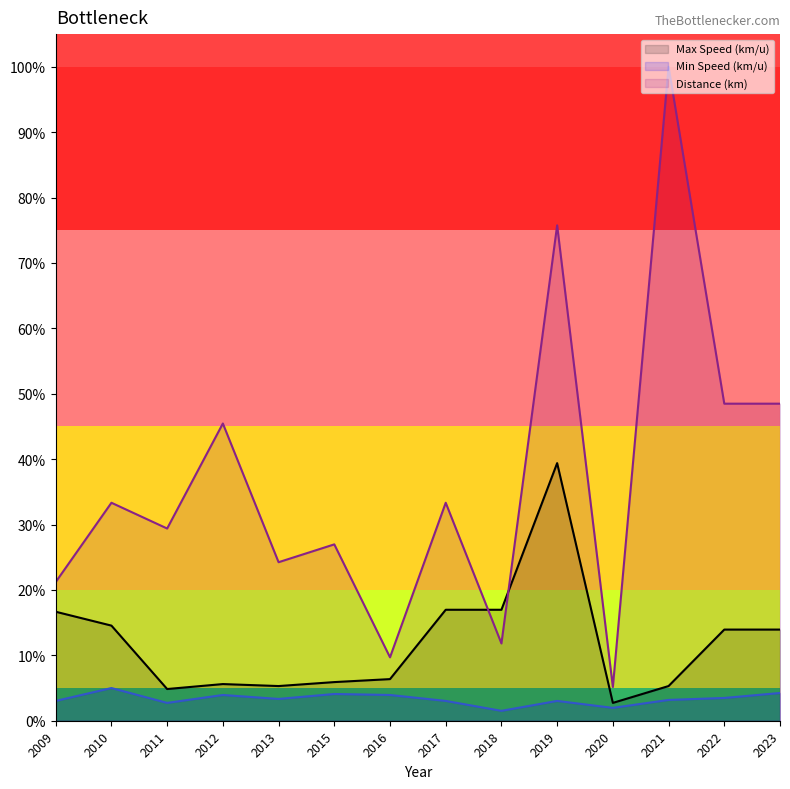

True or false: Max Speed (km/u) has a value of 5.9 at 2015.

True